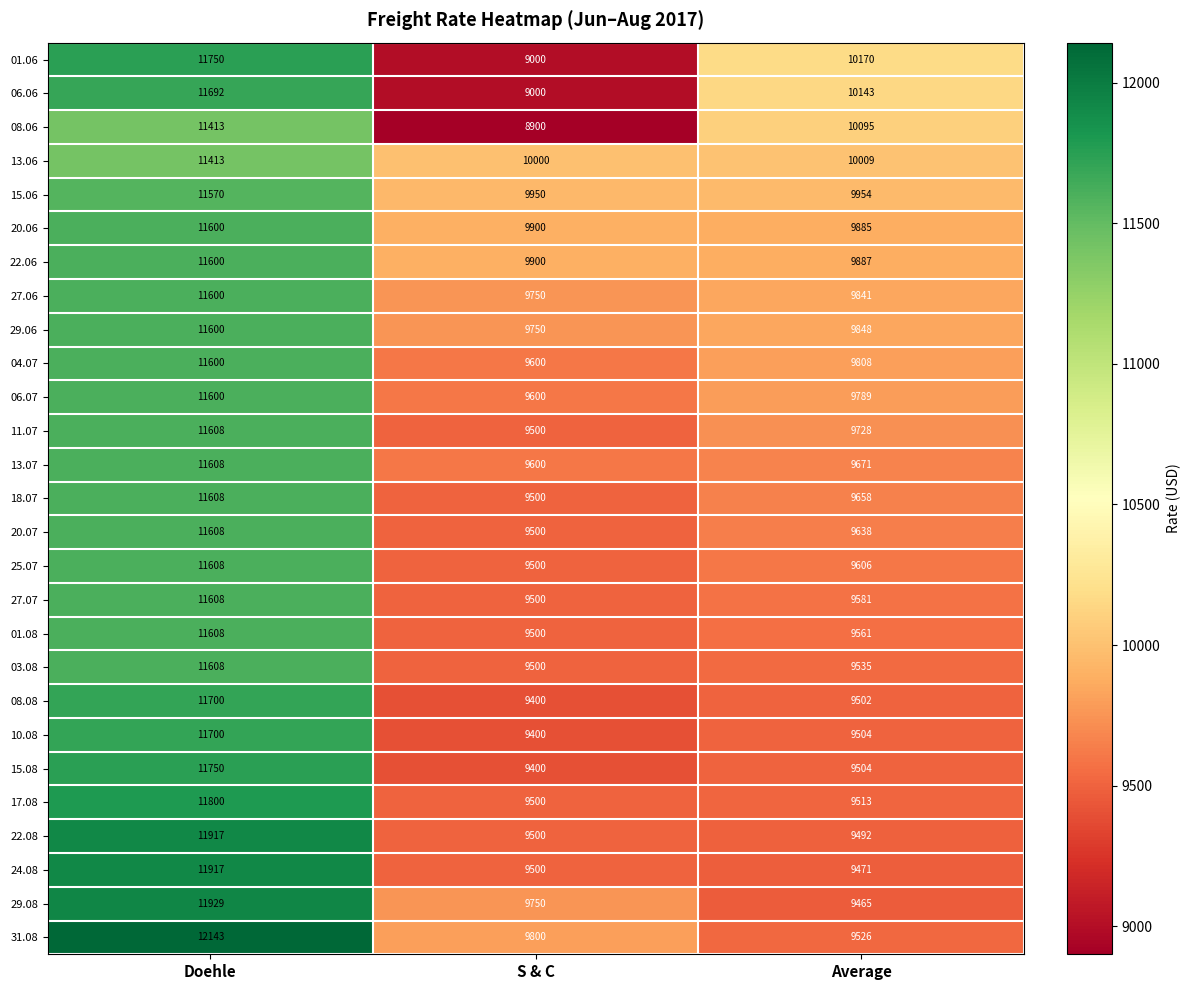

What is the difference between the maximum and minimum values in the 22.06 series?

1713